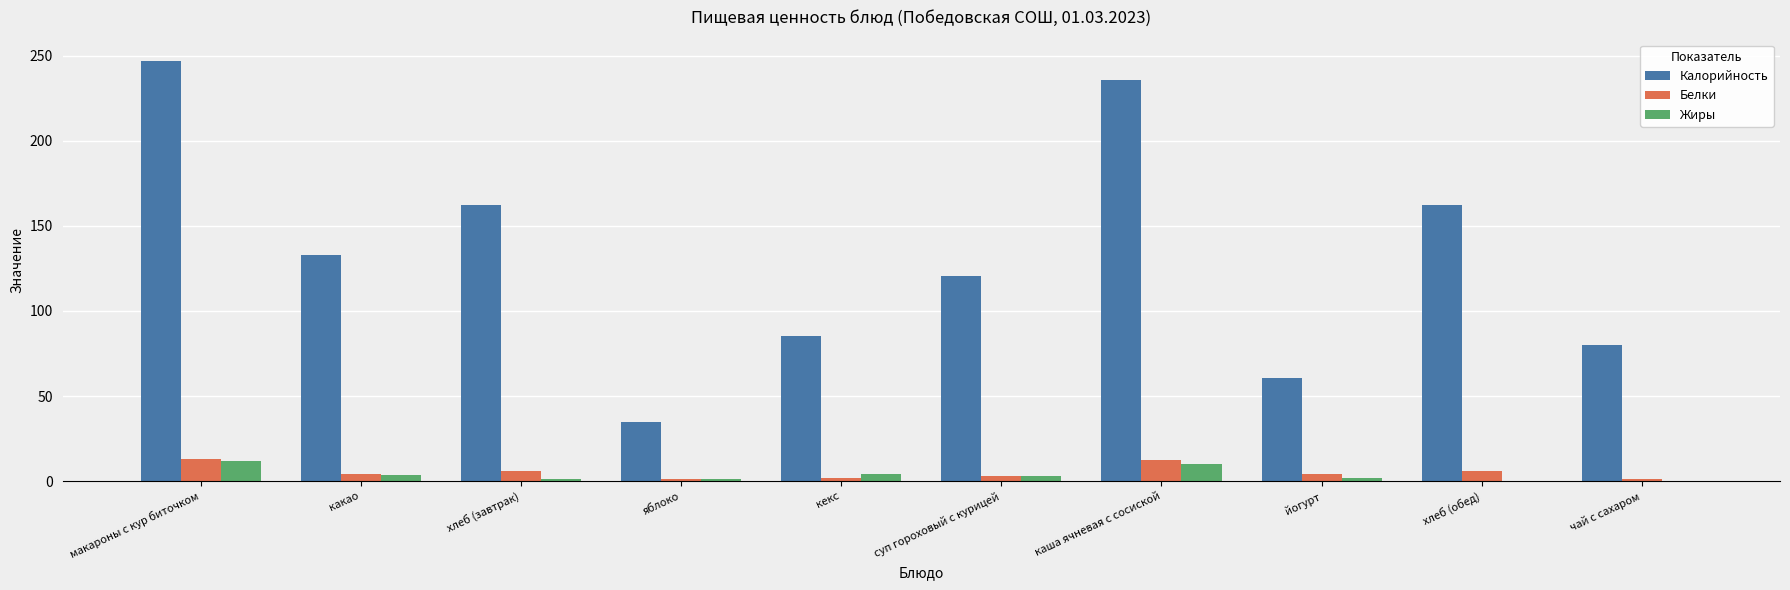

The value of Жиры at каша ячневая с сосиской is 10.0. True or false?

True